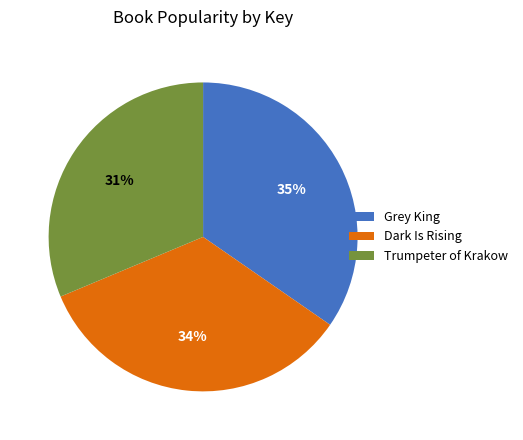

To the nearest percent, what is the combined percentage of Dark Is Rising and Trumpeter of Krakow?

65%